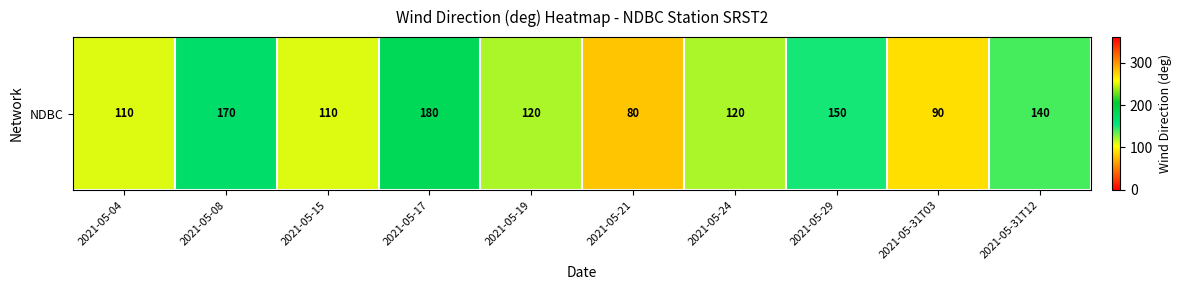

Rank the categories by value from lowest to highest.

2021-05-21, 2021-05-31T03, 2021-05-04, 2021-05-15, 2021-05-19, 2021-05-24, 2021-05-31T12, 2021-05-29, 2021-05-08, 2021-05-17